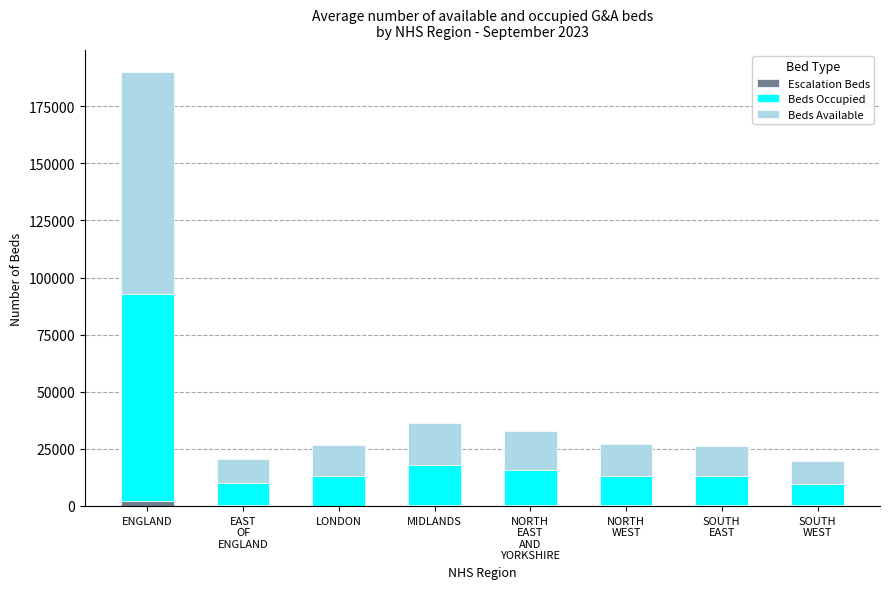

At which category is the sum across all series the highest?

ENGLAND